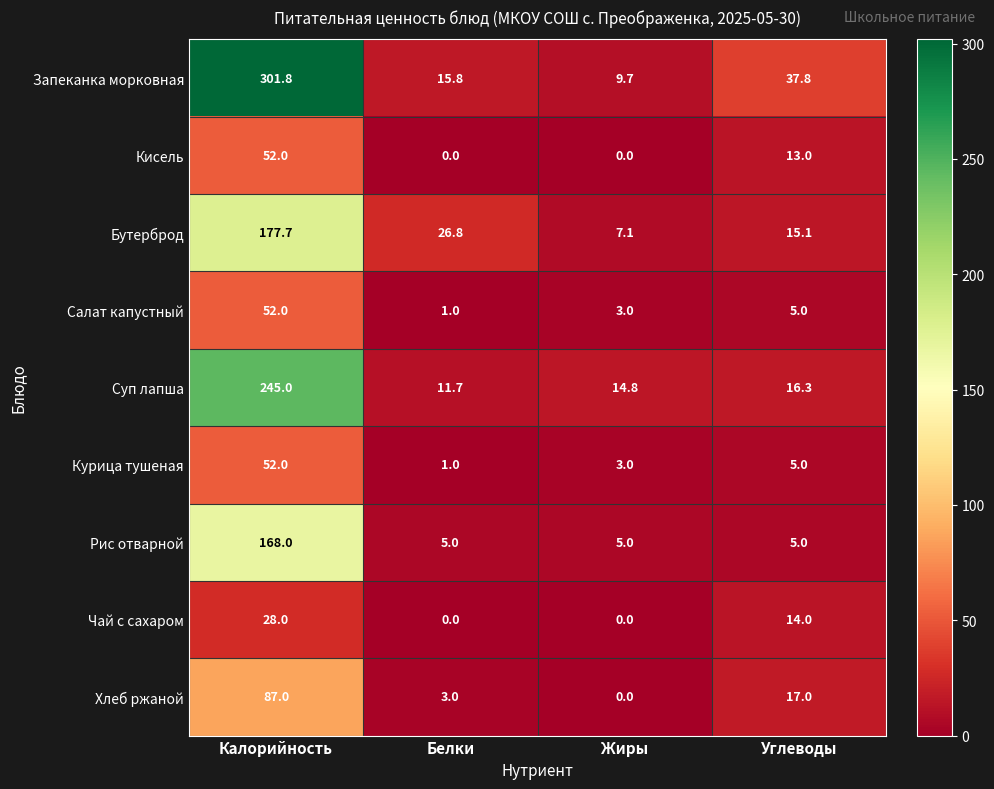

What is the greatest value displayed?

301.8